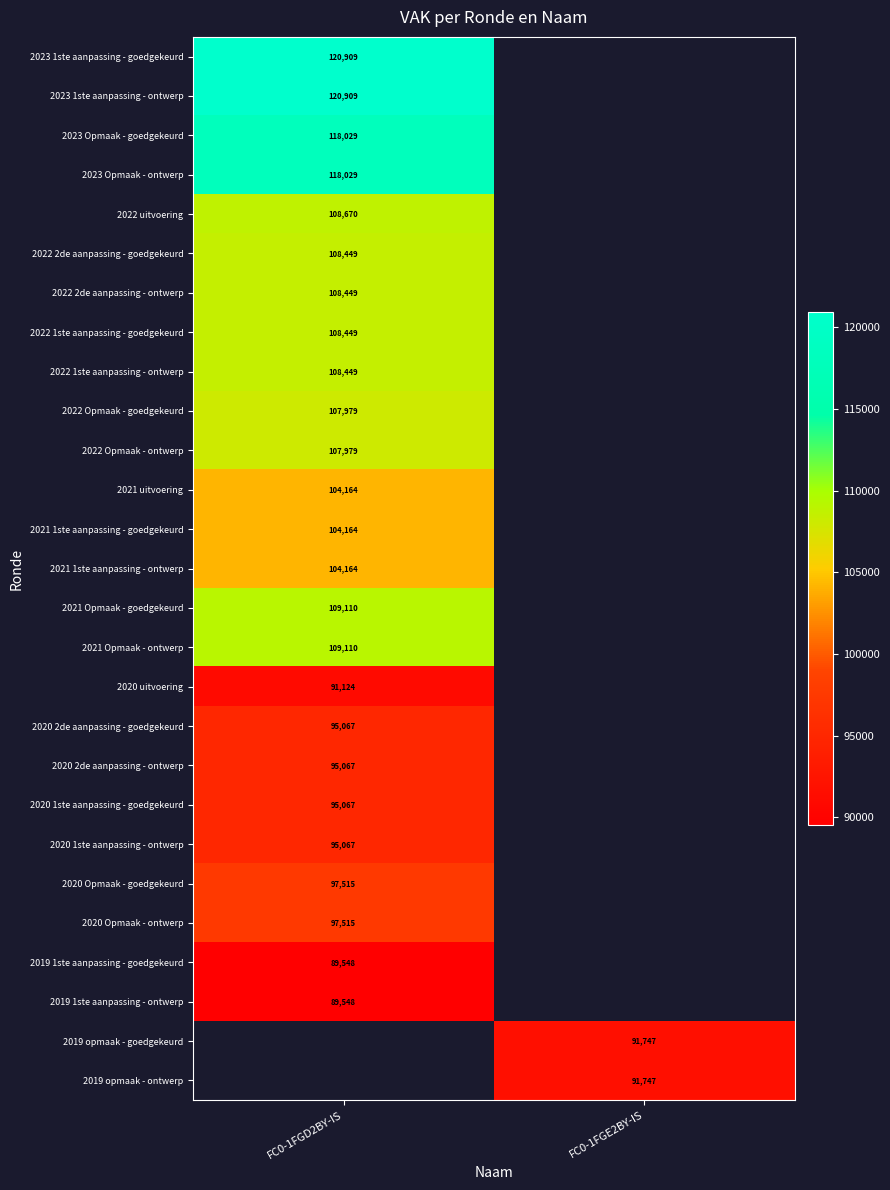

How many distinct data groups are displayed?

27